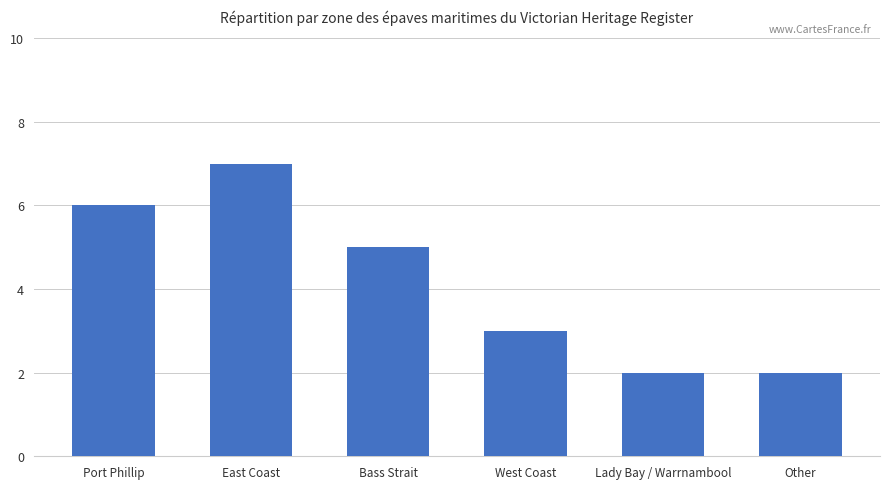

What is the difference between the values at Lady Bay / Warrnambool and Bass Strait?

3